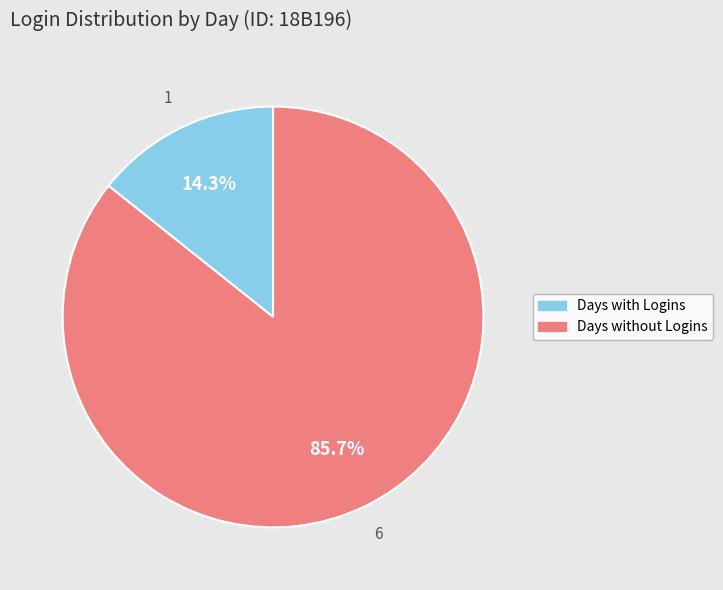

Is there a majority slice in this chart?

Yes